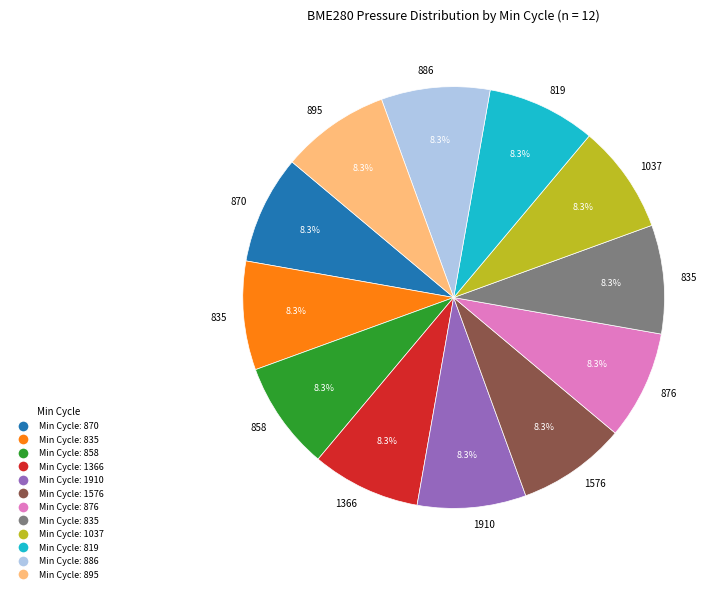

Is there a majority slice in this chart?

No